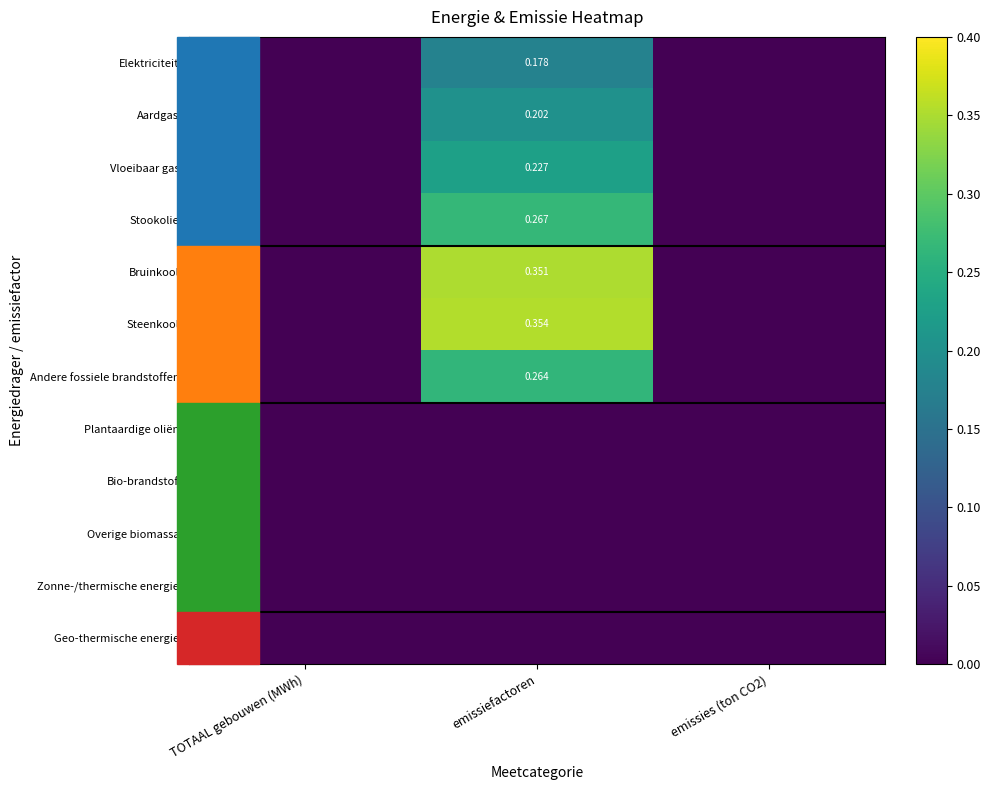

What is the sum of all Vloeibaar gas values?

0.2